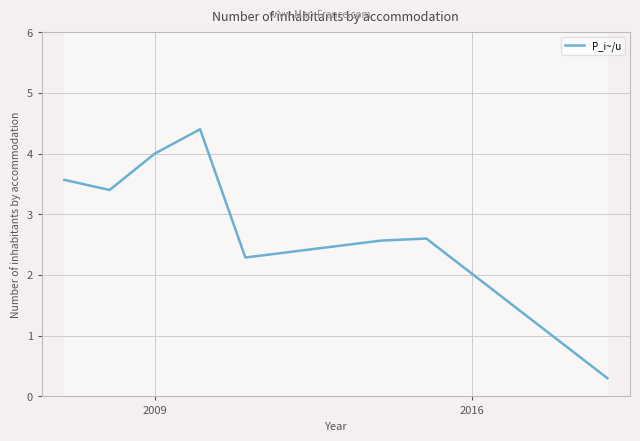

What is the maximum value for P_i~/u?

4.4